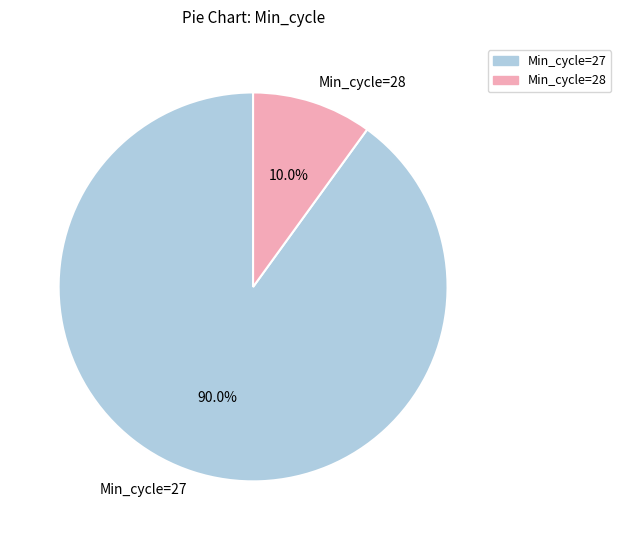

What portion of the pie excludes Min_cycle=28?

90.0%